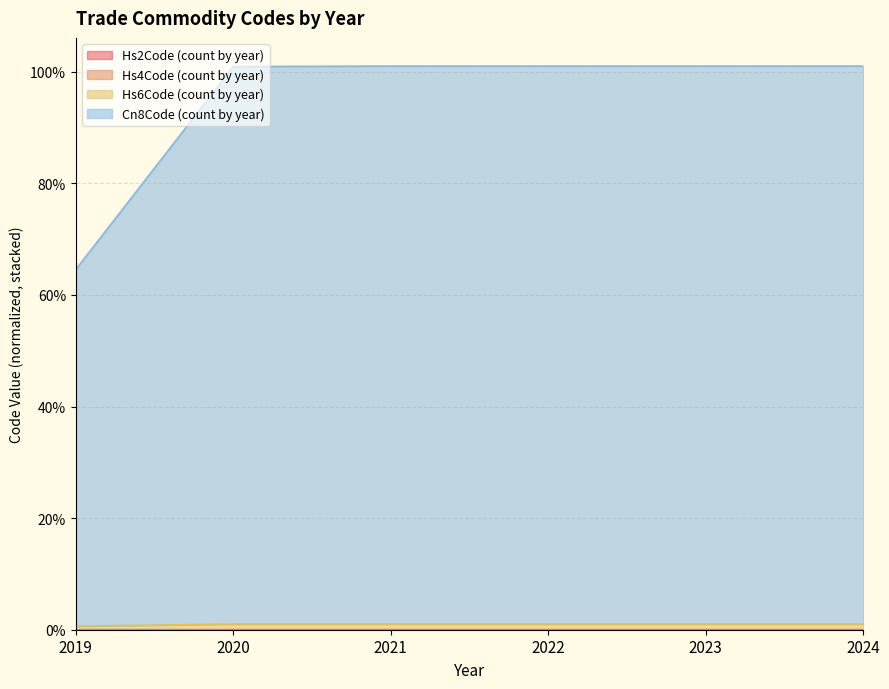

At which category is the sum across all series the highest?

2022